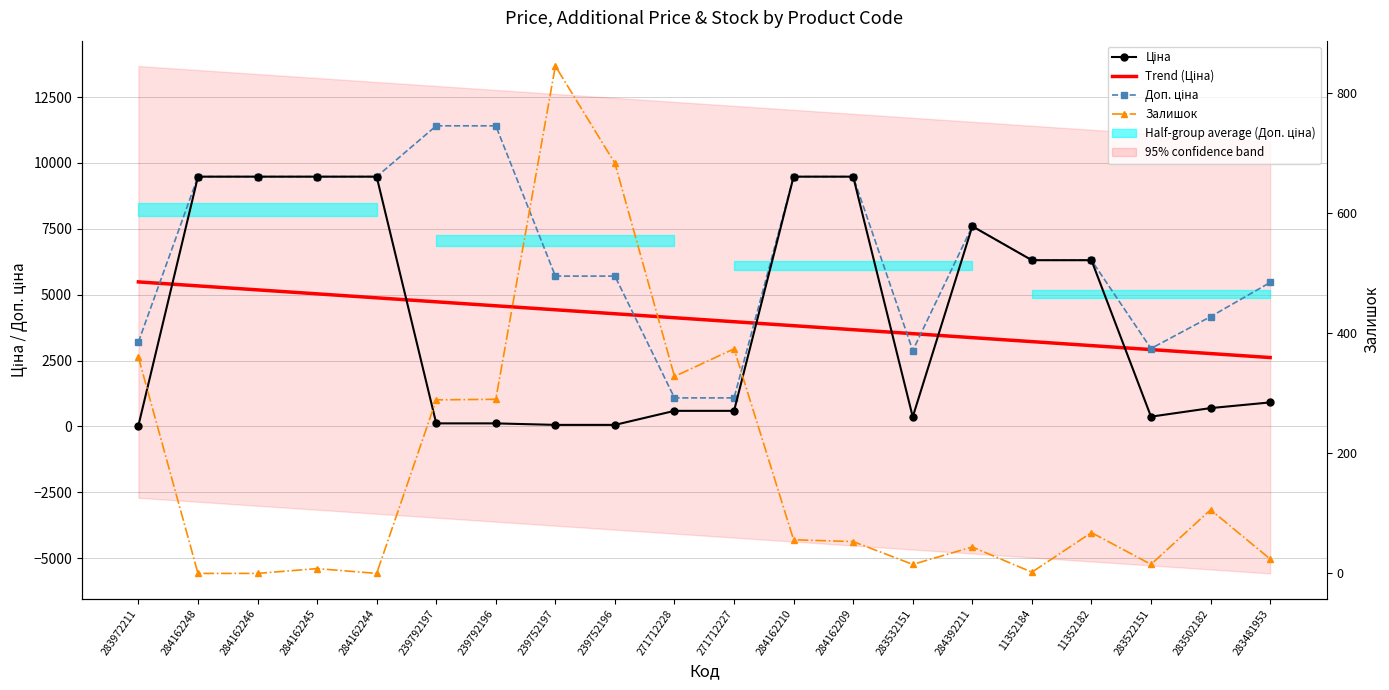

Rank the series at 284162246 from lowest to highest value.

Залишок, Trend (Ціна), Ціна, Доп. ціна